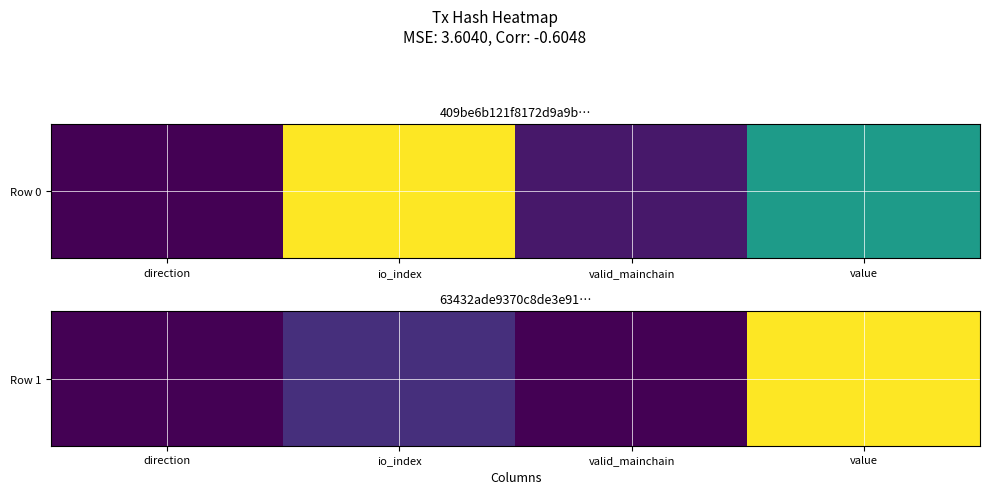

What is the minimum value shown in the chart?

1